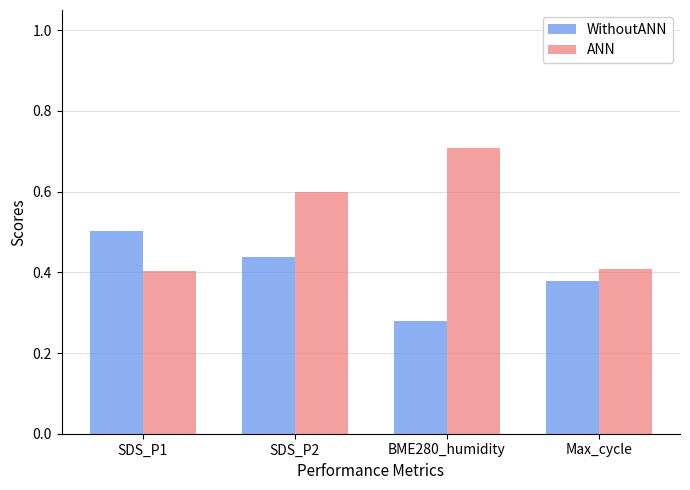

Rank the series by their average value, from lowest to highest.

WithoutANN, ANN